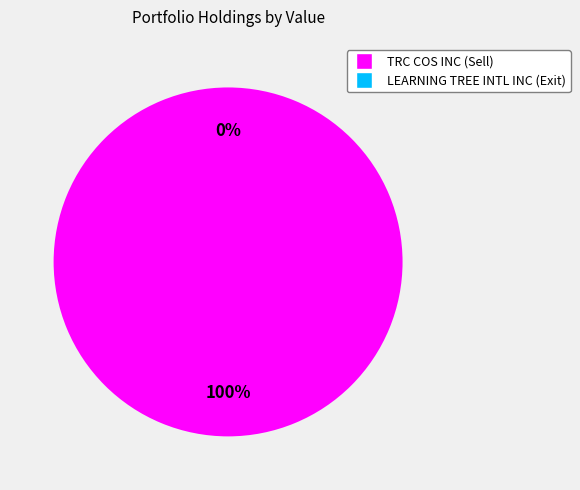

To the nearest percent, what is the average slice percentage?

50%